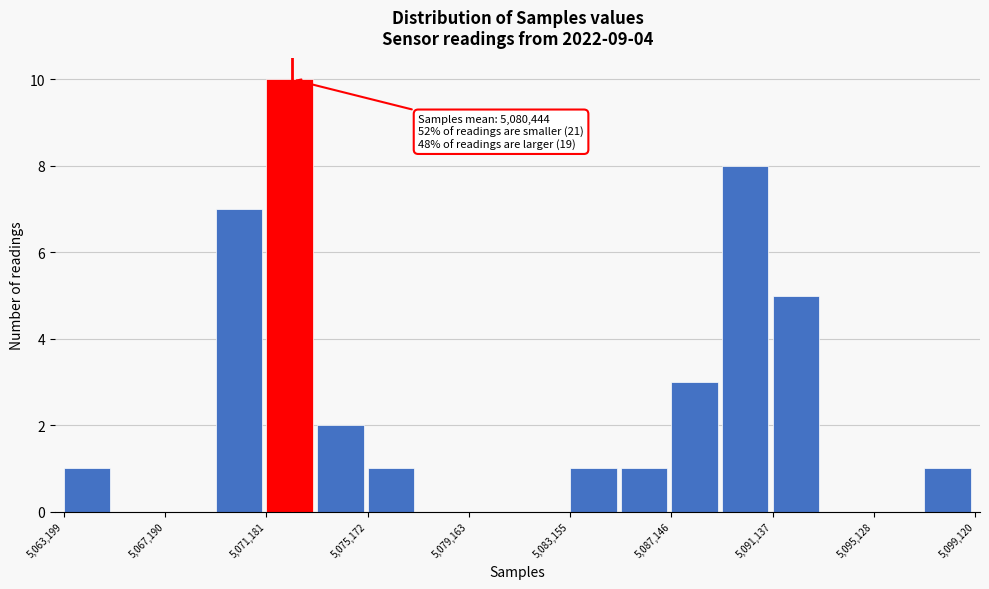

Around what value on the x-axis is the tallest bar? Give the approximate position of its centre, as read against the axis.

5072000